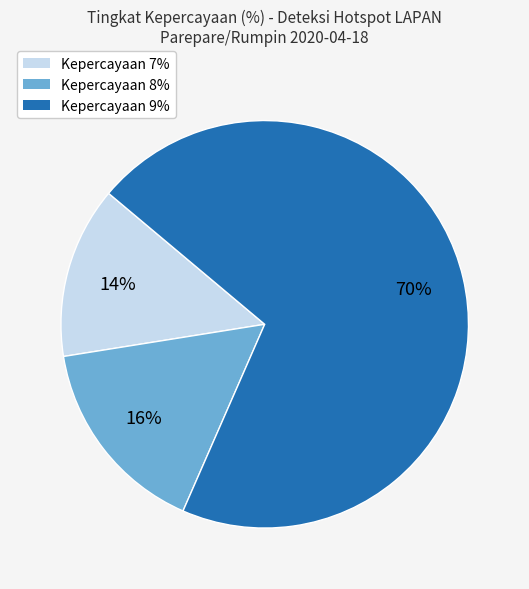

Is it true that Kepercayaan 9% is 70% of the pie?

True